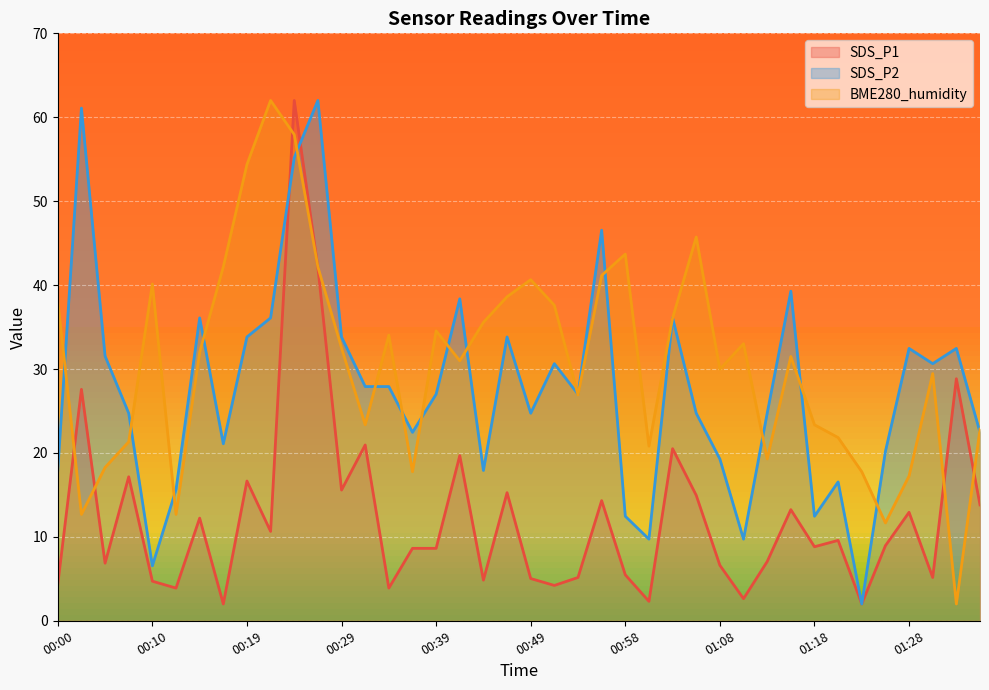

Rank the series by their average value, from highest to lowest.

BME280_humidity, SDS_P2, SDS_P1